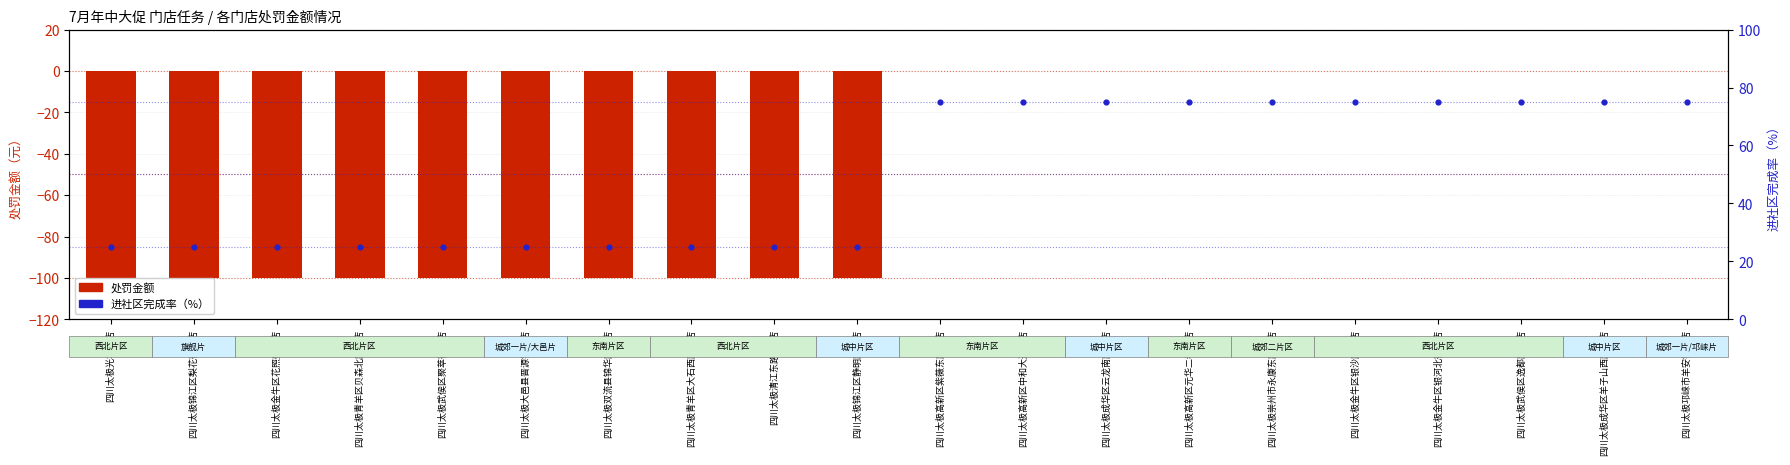

Which series reaches the maximum Y coordinate?

进社区完成率（%）